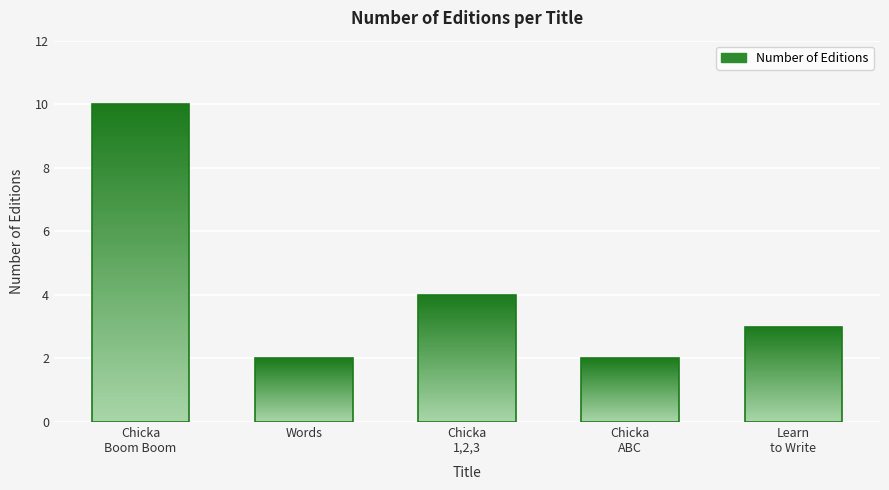

Count the values in the range 2 to 4.

4